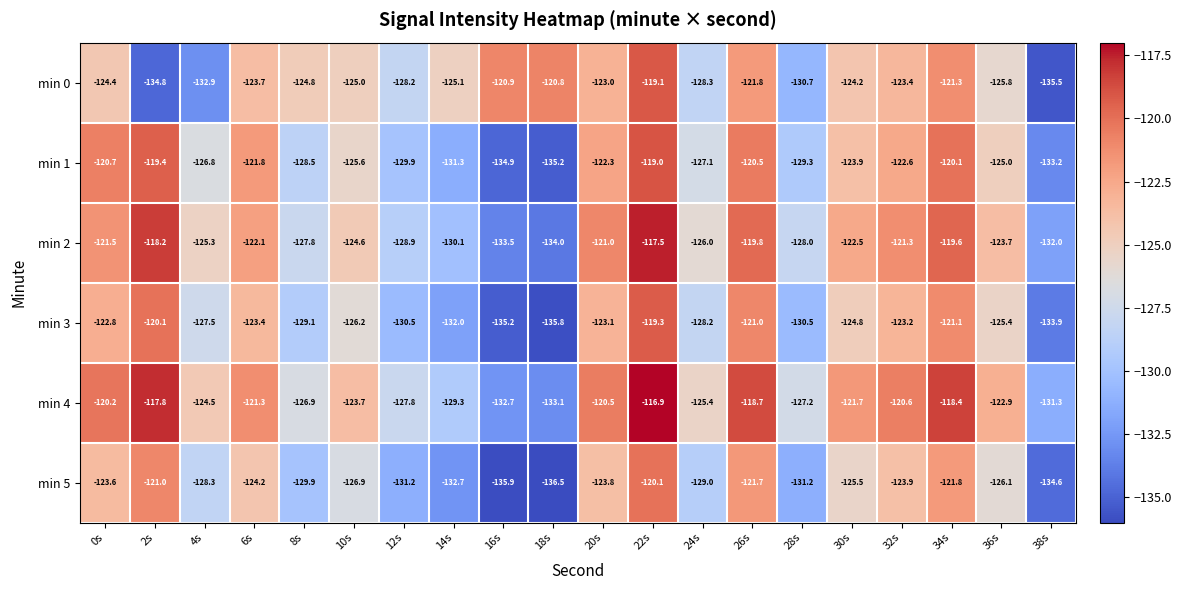

What is the sum of the min 3 values at 20s and 10s?

-249.3